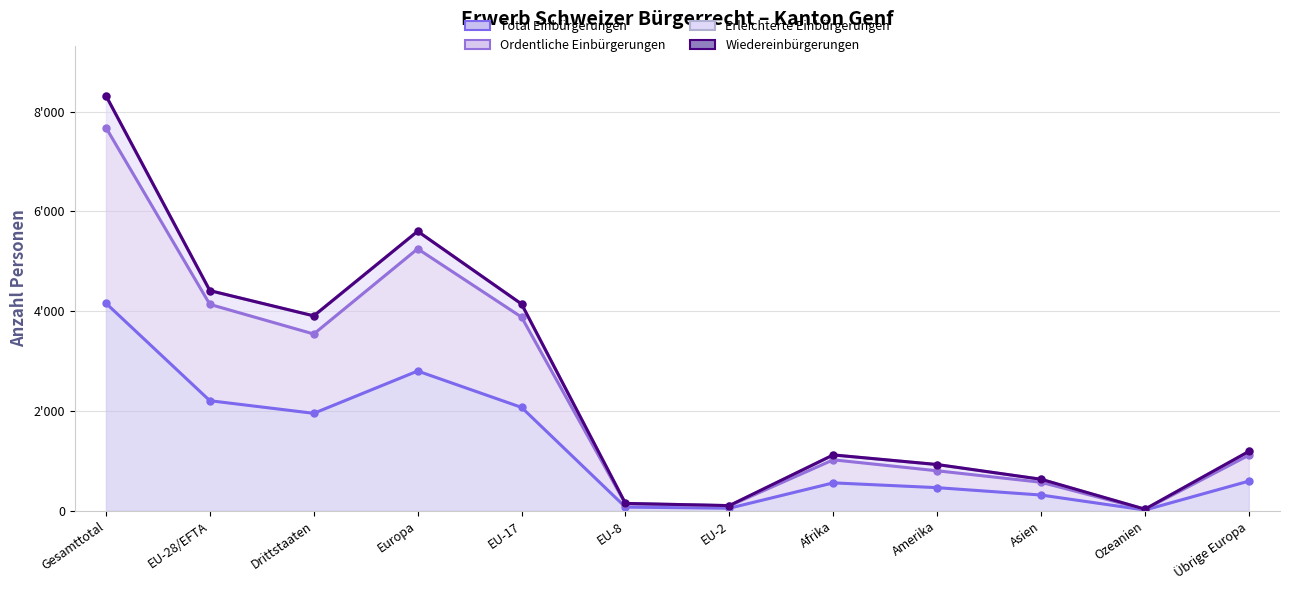

The Total Einbürgerungen series shows 174 at Asien. True or false?

False